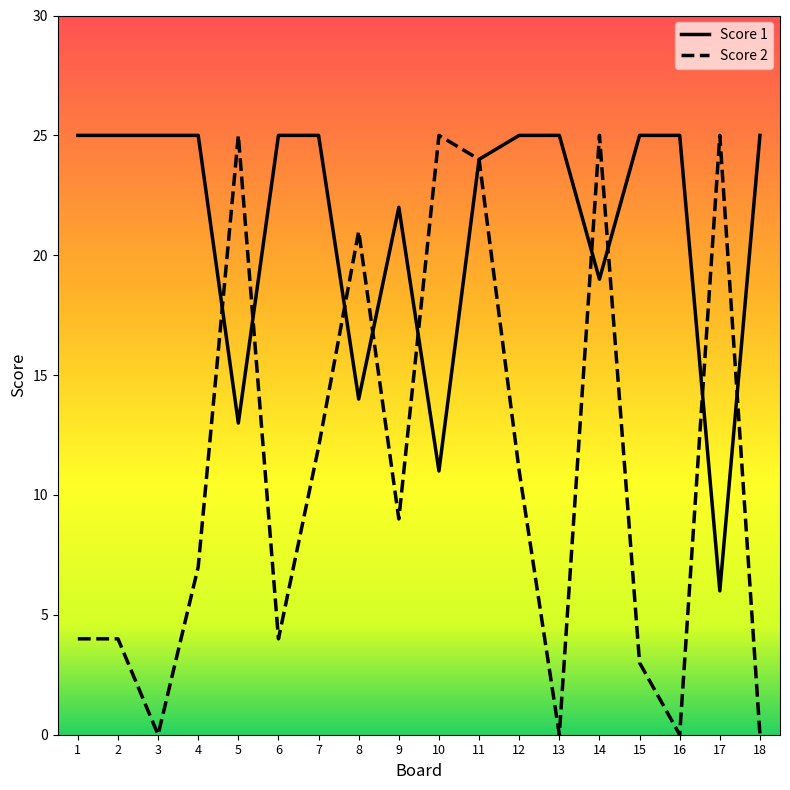

Which series has the widest spread of values?

Score 2